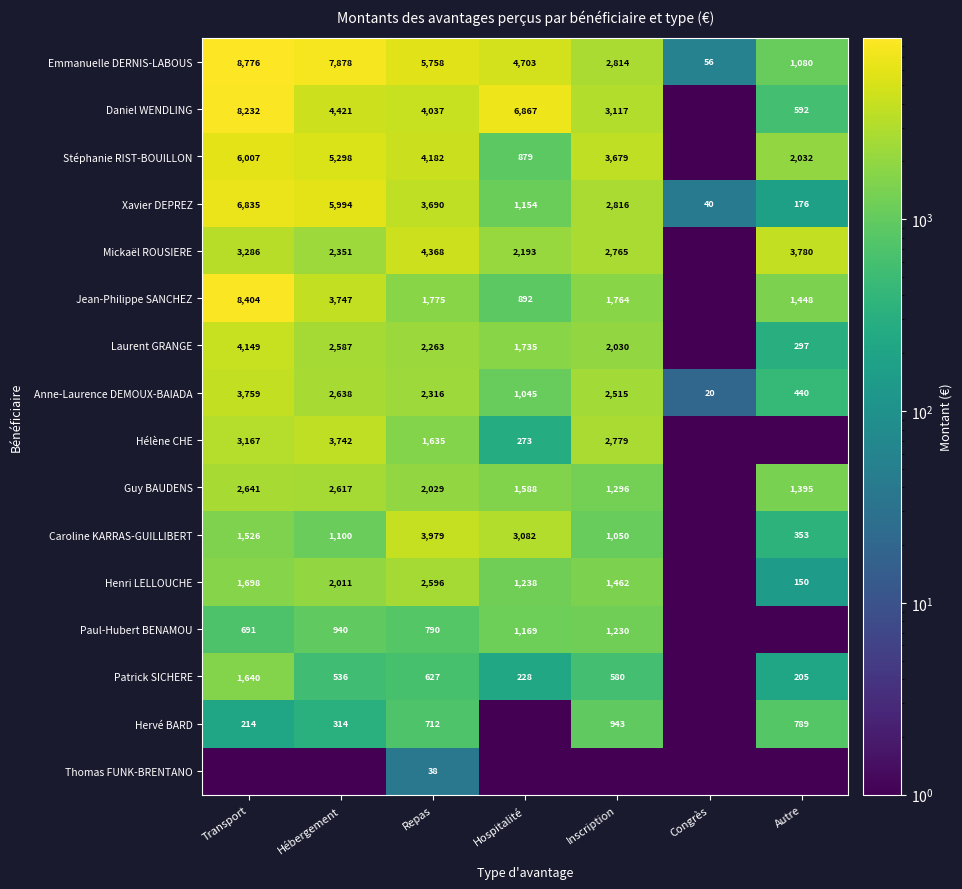

True or false: Laurent GRANGE has a value of 2587.0 at Hébergement.

True